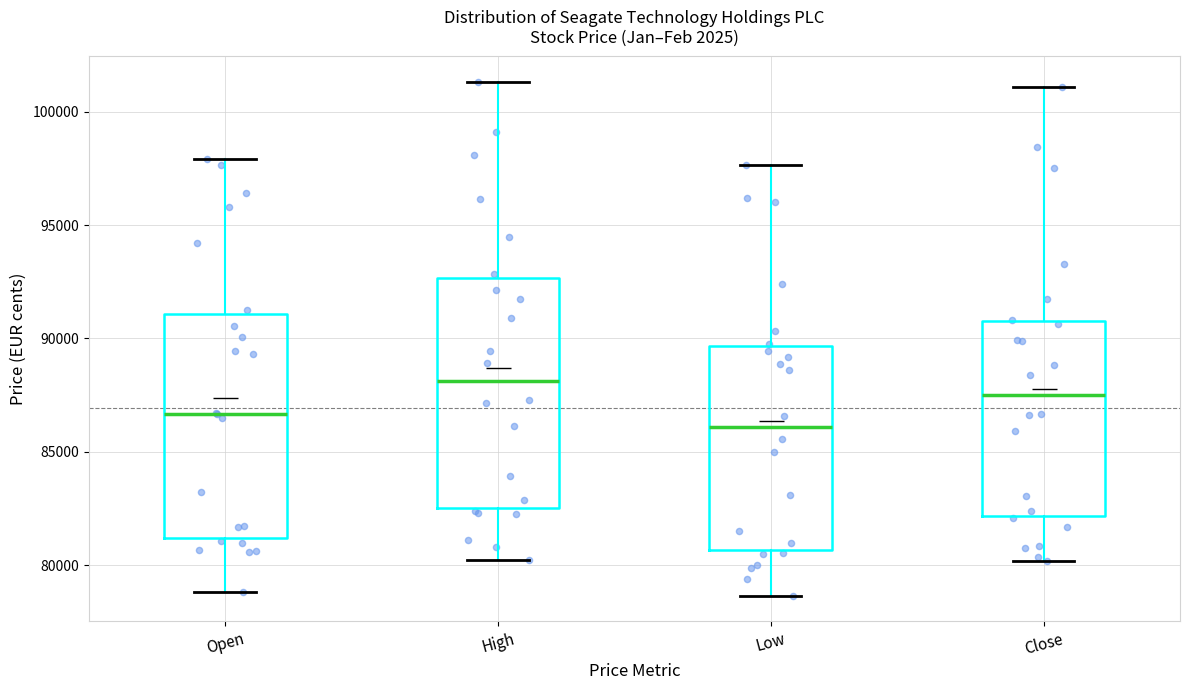

Reading left to right, transcribe this box plot: for each box, give where its median line is, the range the box spans, and where its two whiskers end, as read against the y-axis. The values are not printed on the chart, so give them approximately, as read against the axis.

Open: median 86500, box 81000 to 91000, whiskers 79000 to 98000
High: median 88000, box 82500 to 92500, whiskers 80000 to 101500
Low: median 86000, box 80500 to 89500, whiskers 78500 to 97500
Close: median 87500, box 82000 to 91000, whiskers 80000 to 101000